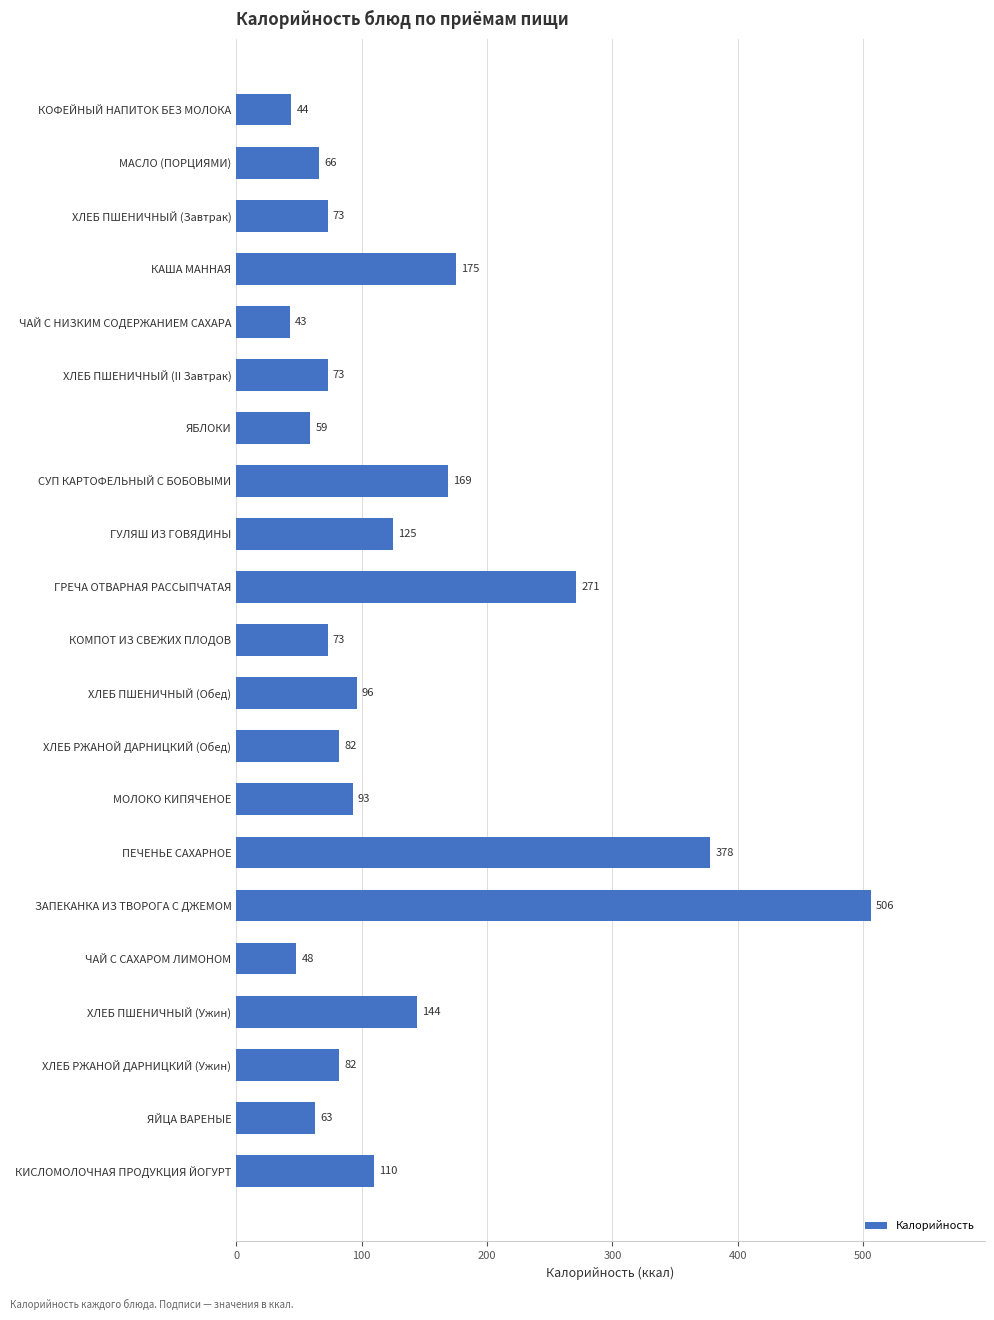

What is the value of the 10th bar from the top?

271